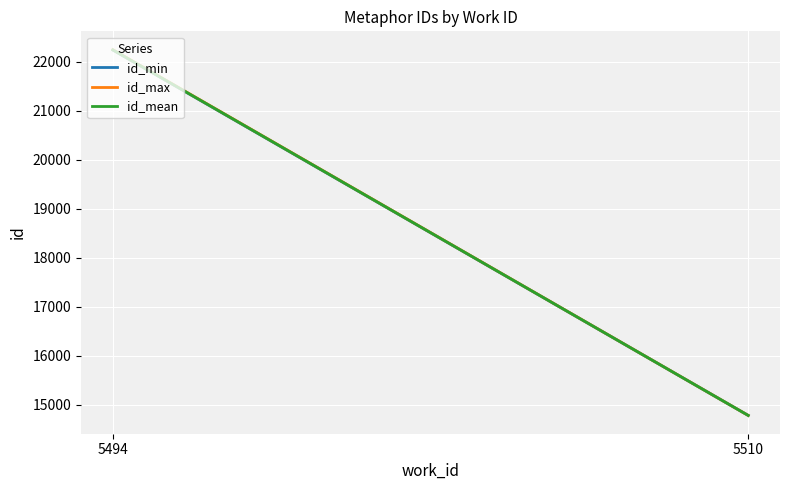

Count the number of categories in the chart.

2